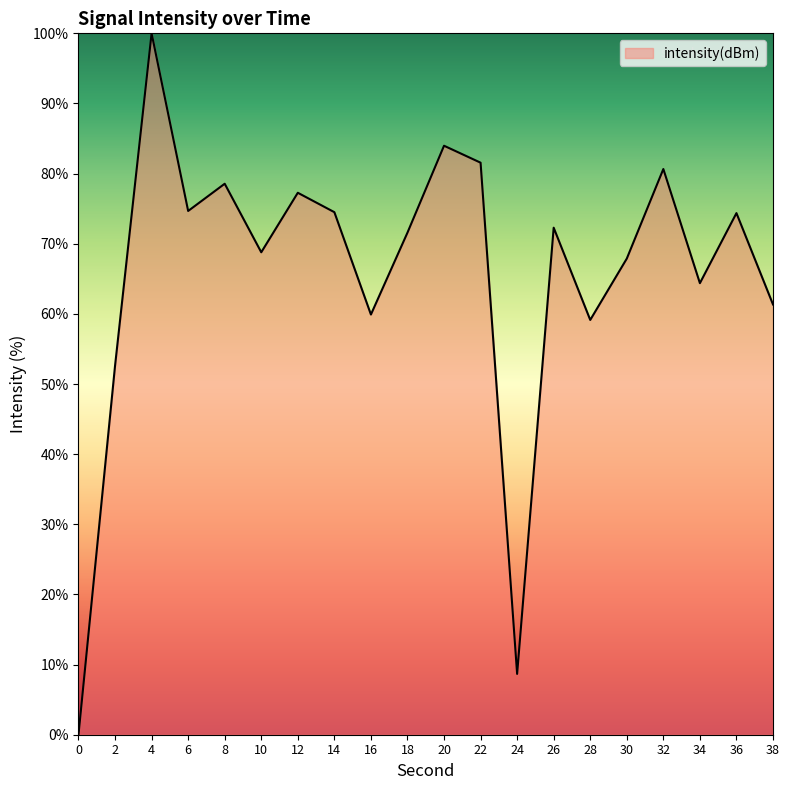

The value at 10 is 108.3. True or false?

False